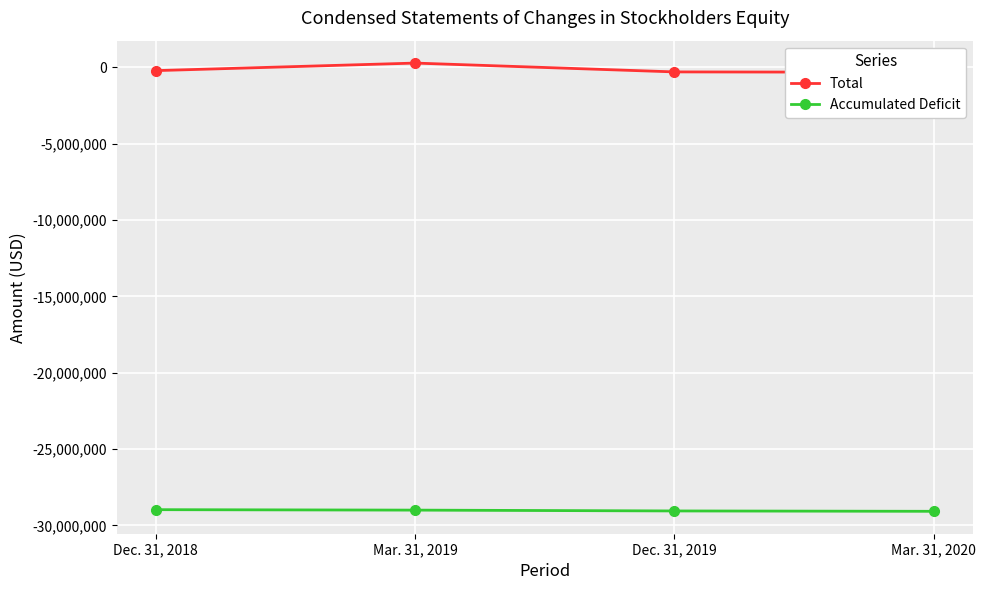

True or false: Total and Accumulated Deficit intersect in this chart.

False